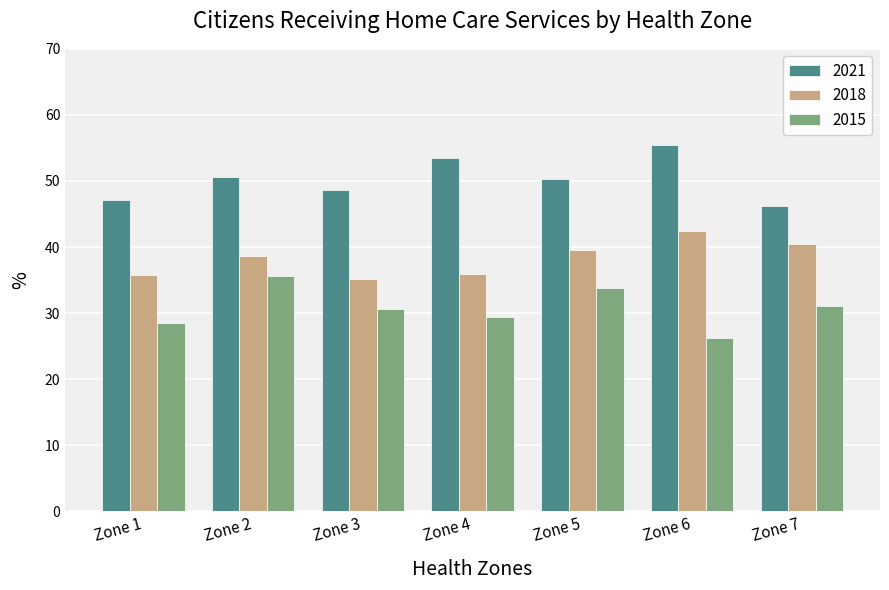

At Zone 7, list the series in order from smallest to largest.

2015, 2018, 2021